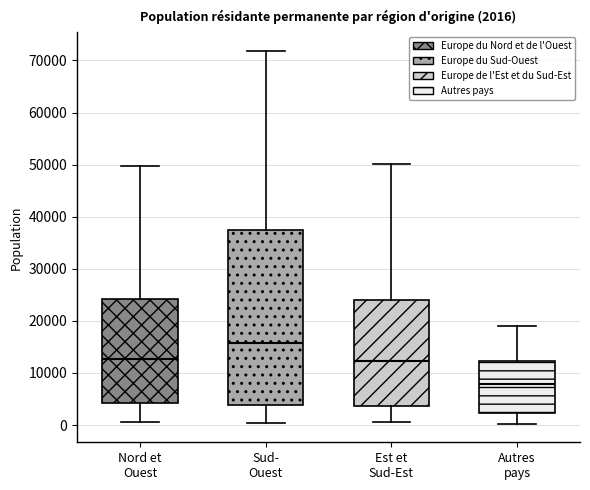

Which box's median line is the highest?

Sud- Ouest